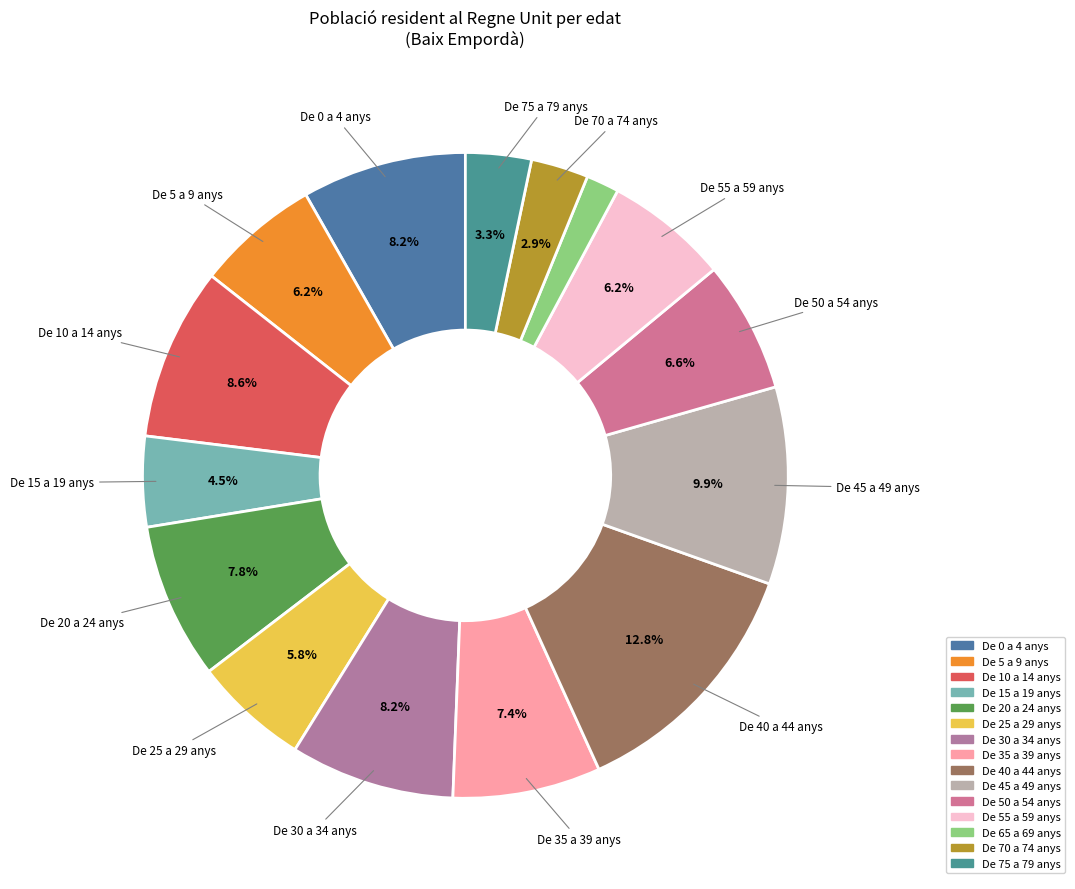

What percentage is the De 45 a 49 anys slice, to the nearest percent?

10%